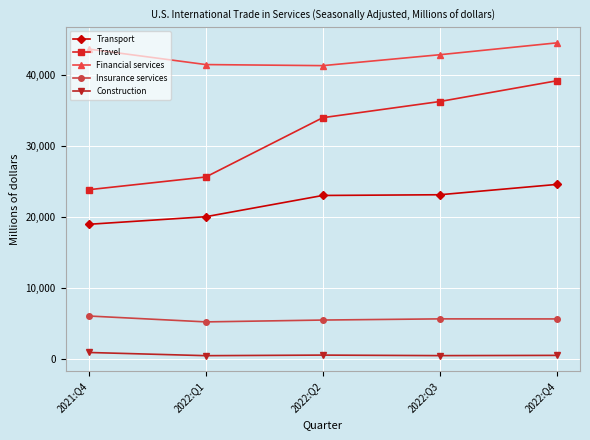

What is the spread (max minus min) of values at 2022:Q2?

40886